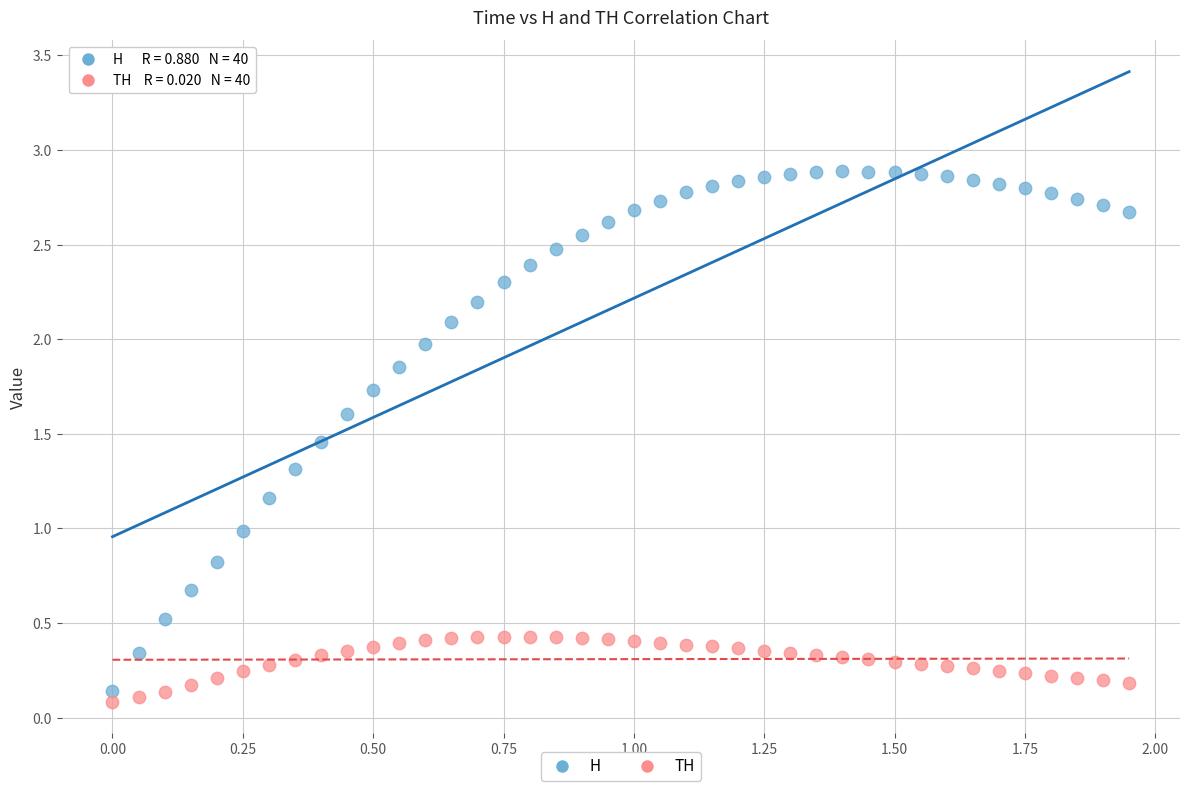

Which series reaches the minimum Y coordinate?

TH